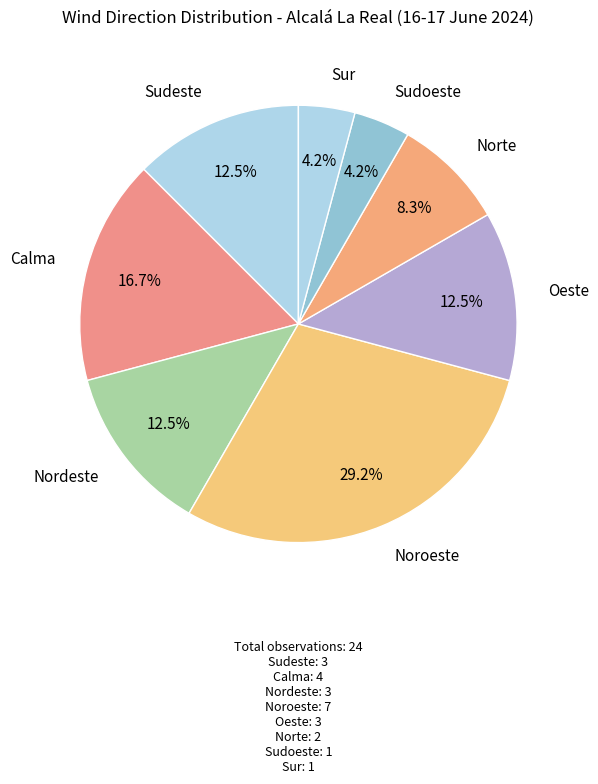

Is there any slice that represents more than half of the pie?

No